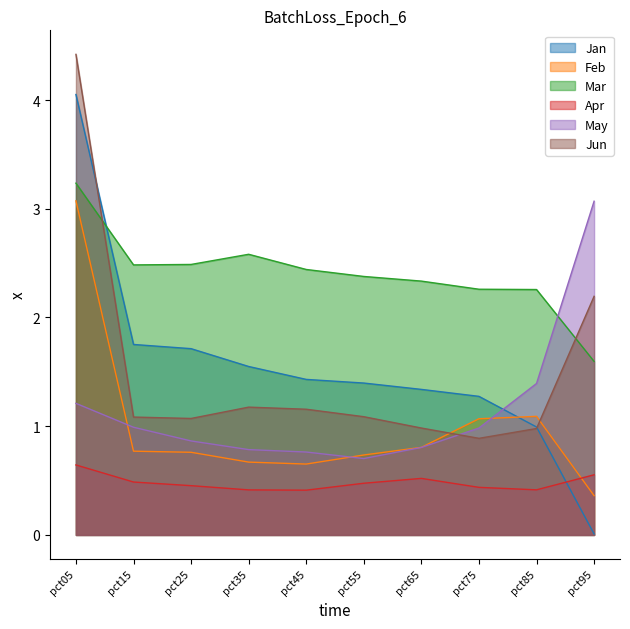

What is the maximum value for Apr?

0.6